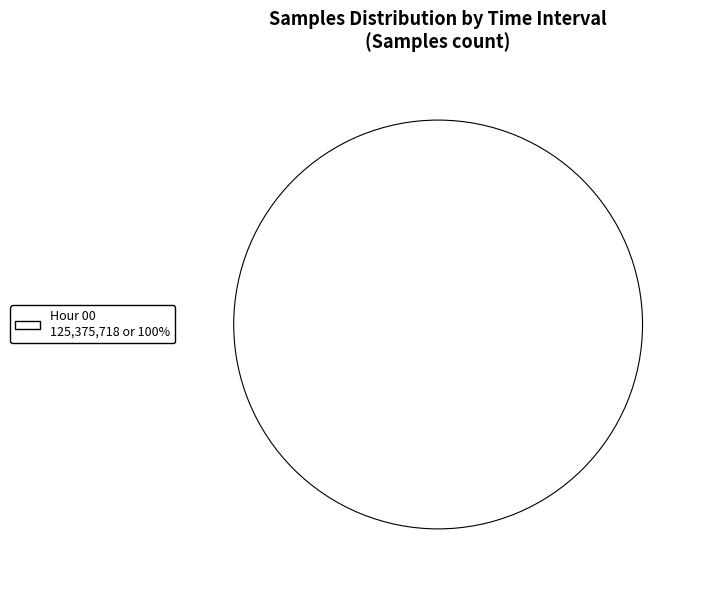

Is there any slice that represents more than half of the pie?

Yes